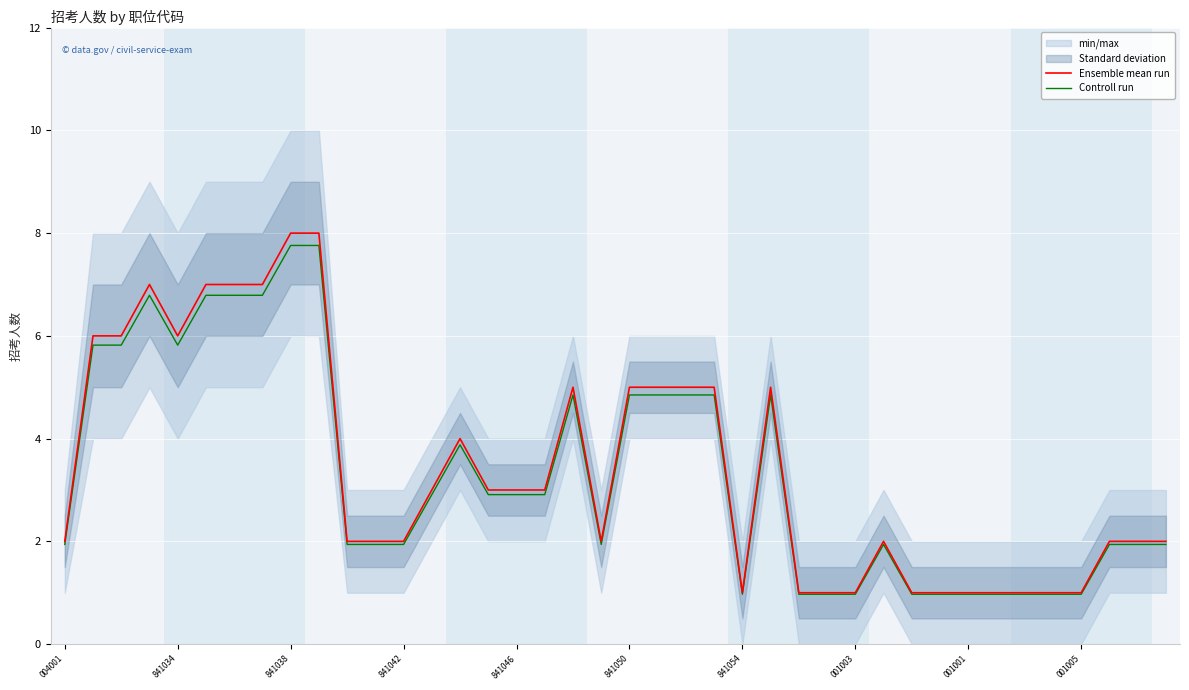

Read the Ensemble mean run value at 35.

1.0